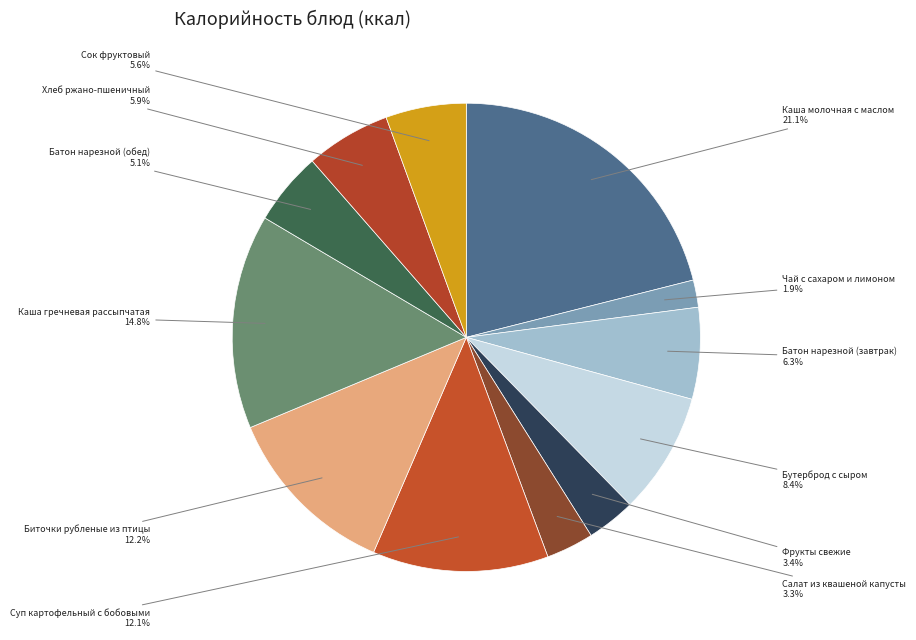

To the nearest percent, what is the difference between the largest and smallest slice percentages?

19%